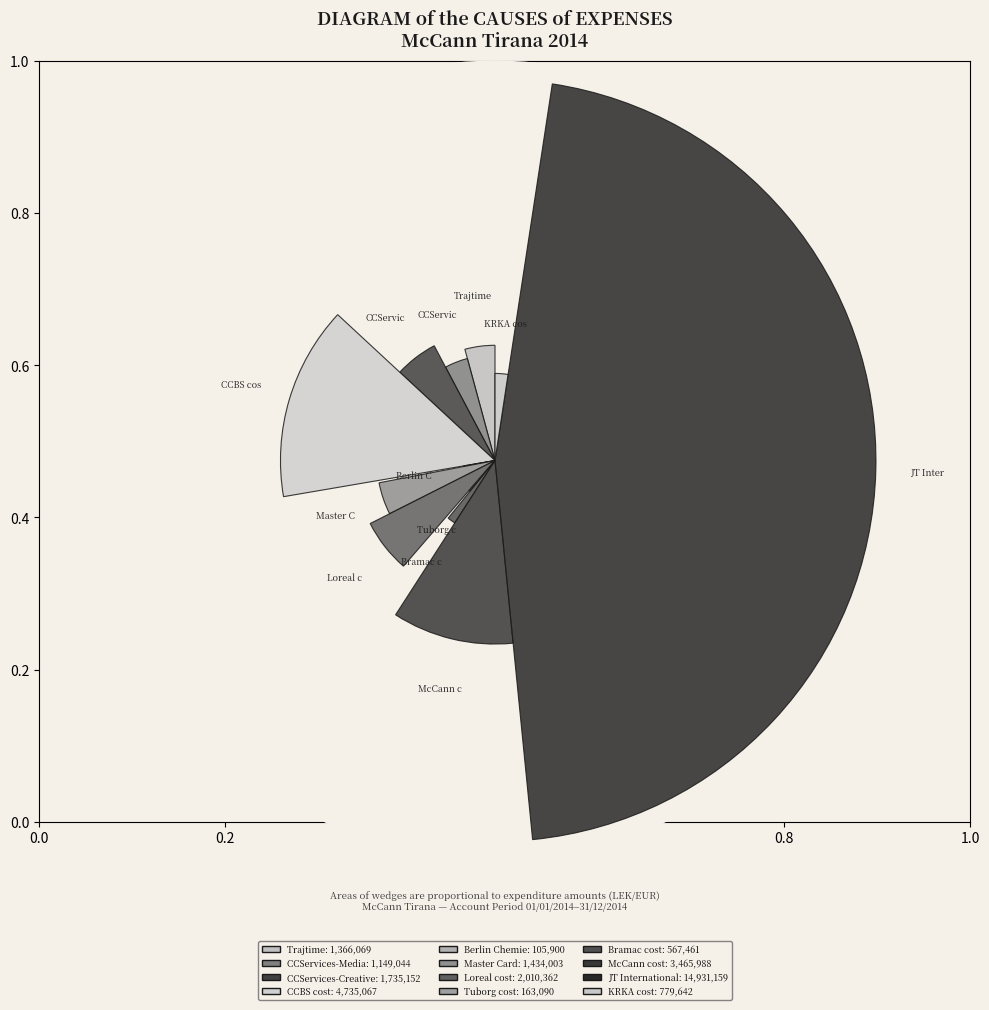

What percentage do McCann cost and Bramac cost together represent?

12.4%